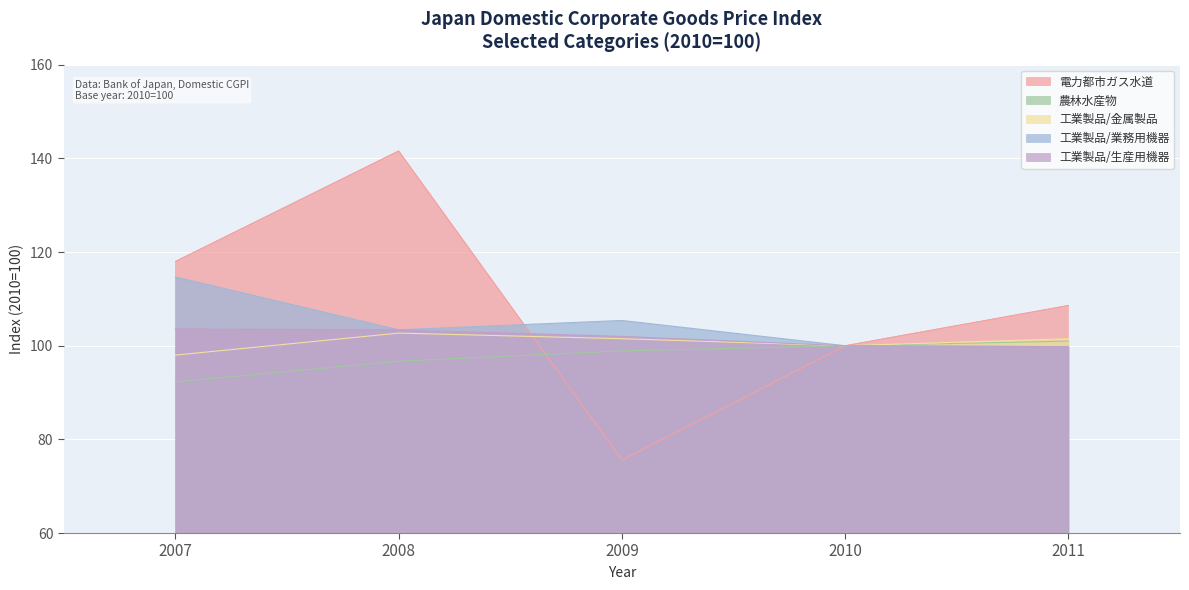

Reading right to left, list all the values displayed in this chart.

電力都市ガス水道: 108.6	100.0	75.6	141.6	118.0
農林水産物: 101.0	100.0	98.9	96.7	92.3
工業製品/金属製品: 101.5	100.0	101.5	102.7	98.0
工業製品/業務用機器: 99.8	100.0	105.4	103.4	114.7
工業製品/生産用機器: 99.8	100.0	102.0	103.4	103.6